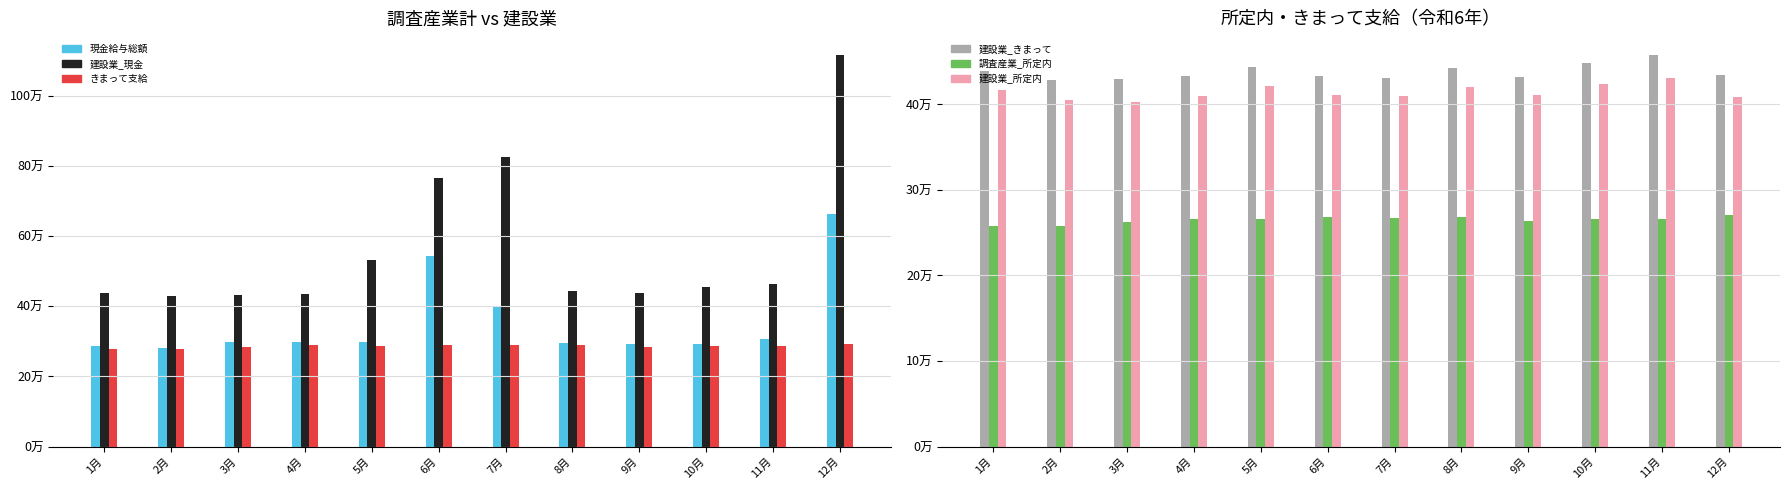

What is the highest value of the 調査産業計_所定内給与 series?

270434